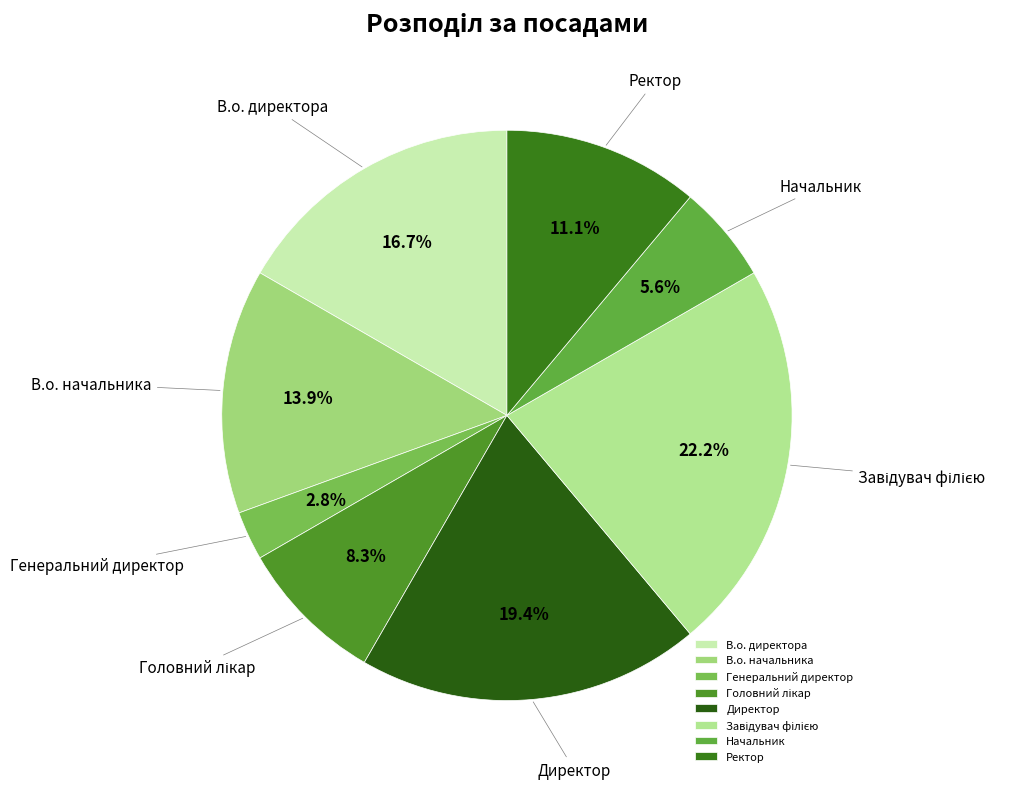

Which category has the smallest portion of the pie?

Генеральний директор